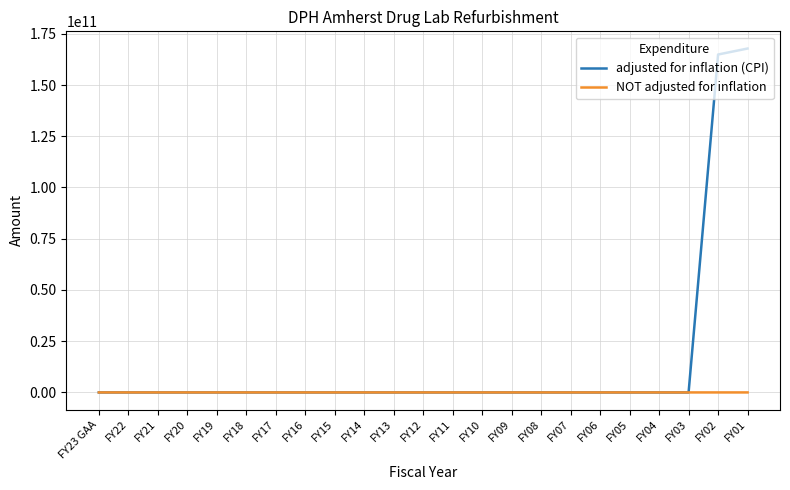

Between FY03 and FY01, which series saw the biggest shift?

adjusted for inflation (CPI)